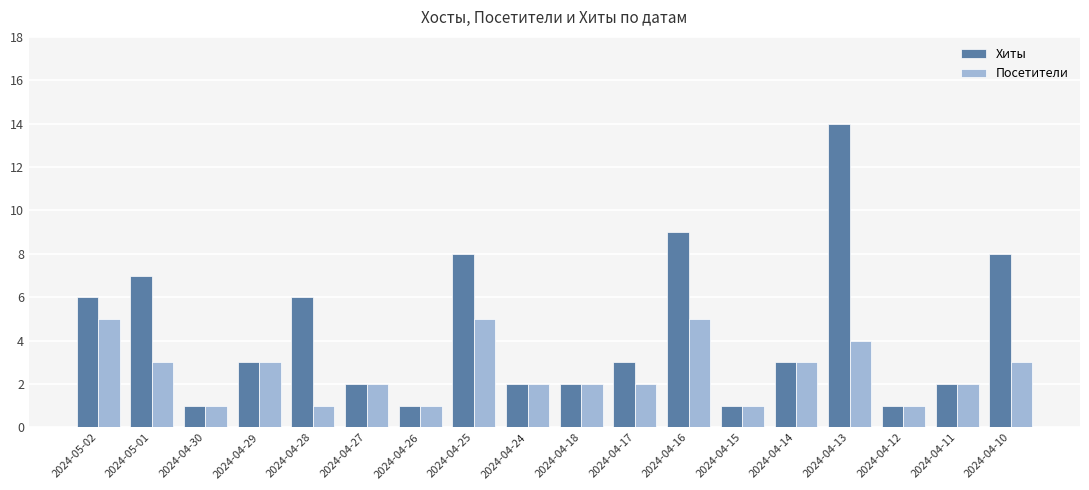

Reading left to right, extract all data points from this chart.

Хиты: 2024-05-02=6	2024-05-01=7	2024-04-30=1	2024-04-29=3	2024-04-28=6	2024-04-27=2	2024-04-26=1	2024-04-25=8	2024-04-24=2	2024-04-18=2	2024-04-17=3	2024-04-16=9	2024-04-15=1	2024-04-14=3	2024-04-13=14	2024-04-12=1	2024-04-11=2	2024-04-10=8
Посетители: 2024-05-02=5	2024-05-01=3	2024-04-30=1	2024-04-29=3	2024-04-28=1	2024-04-27=2	2024-04-26=1	2024-04-25=5	2024-04-24=2	2024-04-18=2	2024-04-17=2	2024-04-16=5	2024-04-15=1	2024-04-14=3	2024-04-13=4	2024-04-12=1	2024-04-11=2	2024-04-10=3